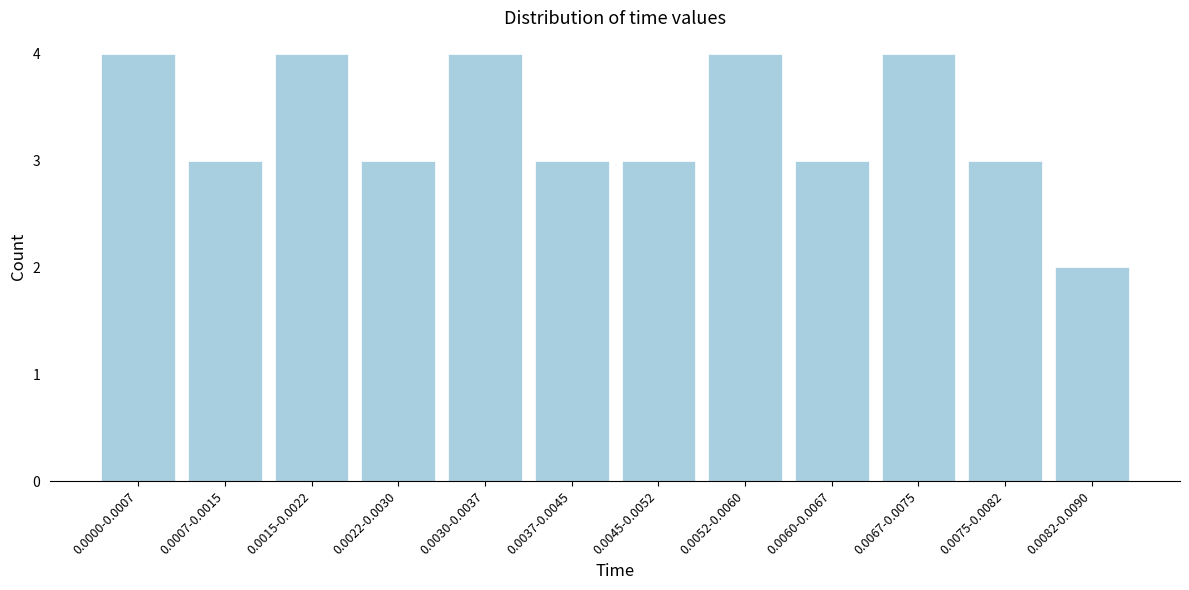

Reading right to left, extract all data points from this chart.

0.0082-0.0090=2	0.0075-0.0082=3	0.0067-0.0075=4	0.0060-0.0067=3	0.0052-0.0060=4	0.0045-0.0052=3	0.0037-0.0045=3	0.0030-0.0037=4	0.0022-0.0030=3	0.0015-0.0022=4	0.0007-0.0015=3	0.0000-0.0007=4